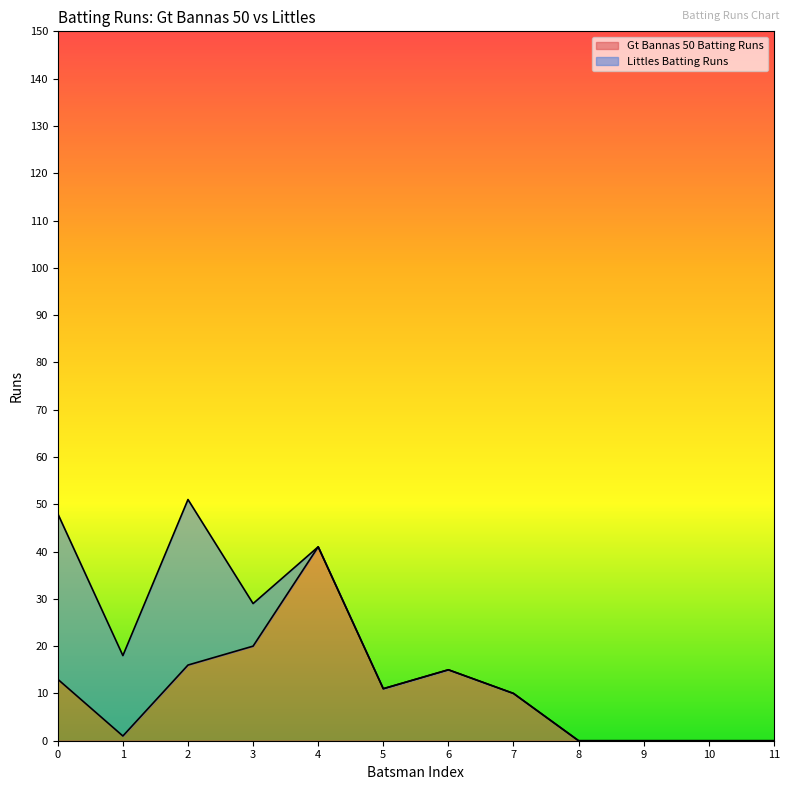

True or false: there are more than 0 points higher than both neighbors.

True